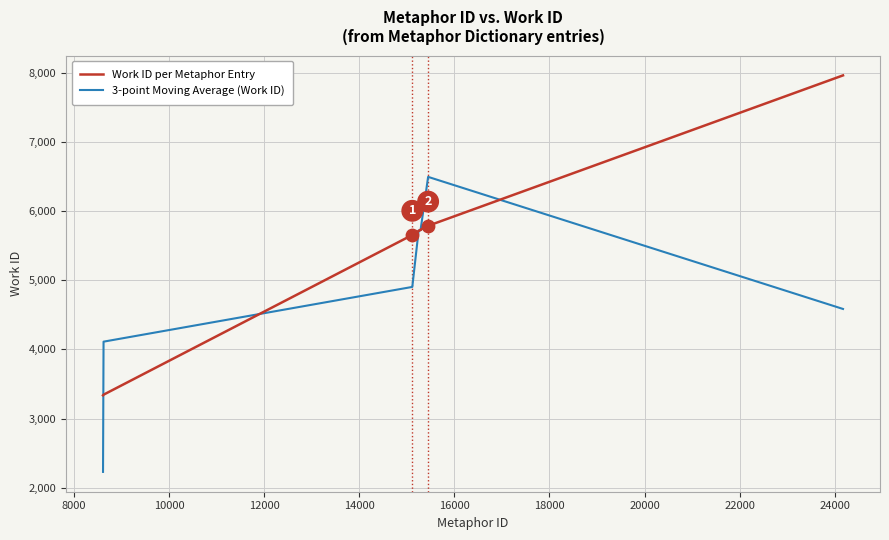

Which series has the largest total across all categories?

Work ID per Metaphor Entry